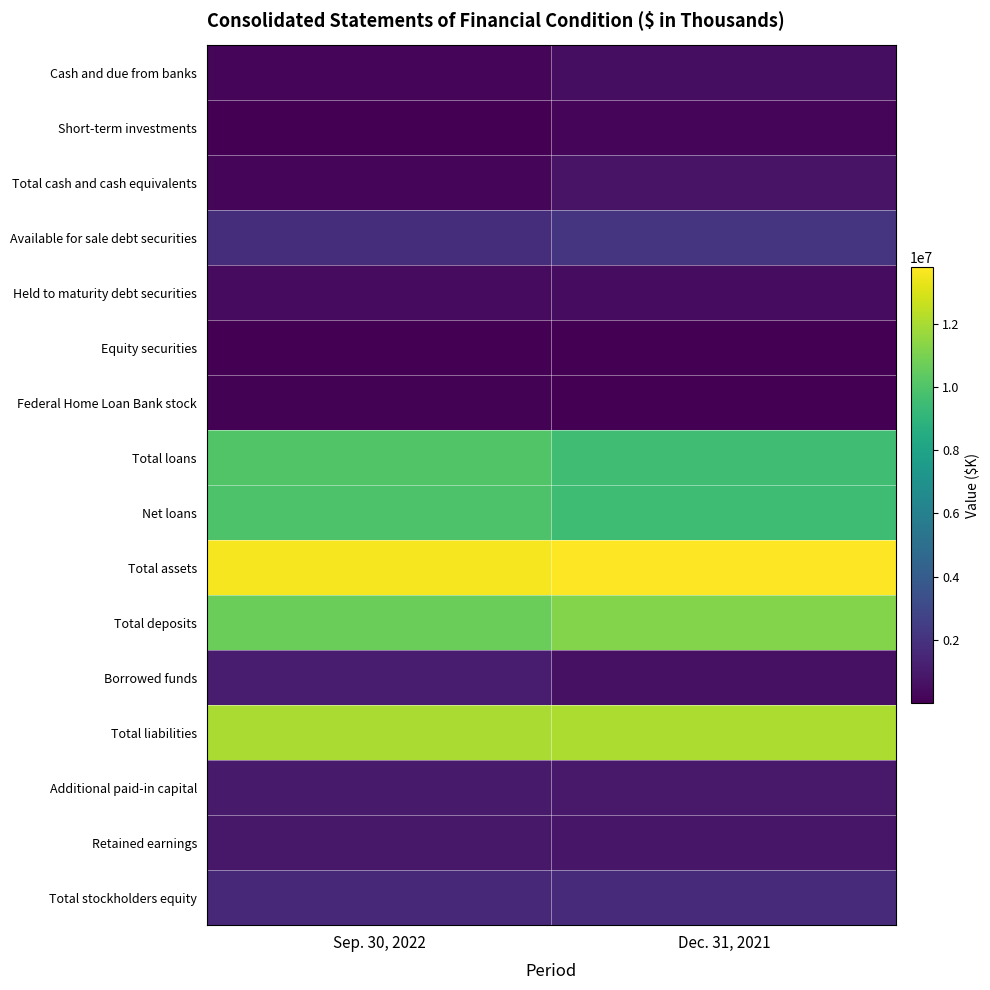

Rank the series by their maximum value, from highest to lowest.

Total assets, Total liabilities, Total deposits, Total loans, Net loans, Available for sale debt securities, Total stockholders equity, Borrowed funds, Additional paid-in capital, Retained earnings, Total cash and cash equivalents, Cash and due from banks, Held to maturity debt securities, Short-term investments, Federal Home Loan Bank stock, Equity securities